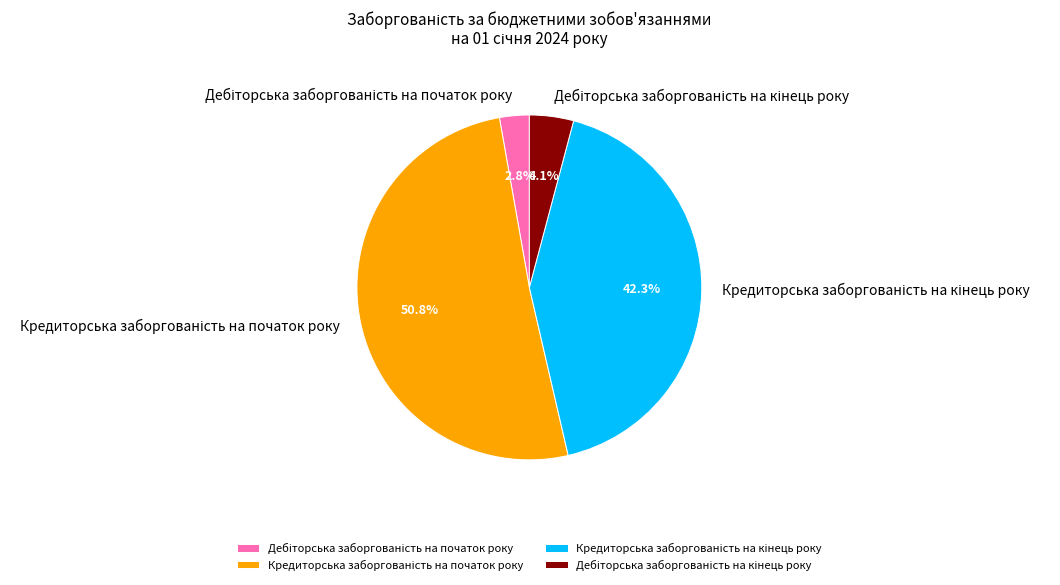

Is there a majority slice in this chart?

Yes